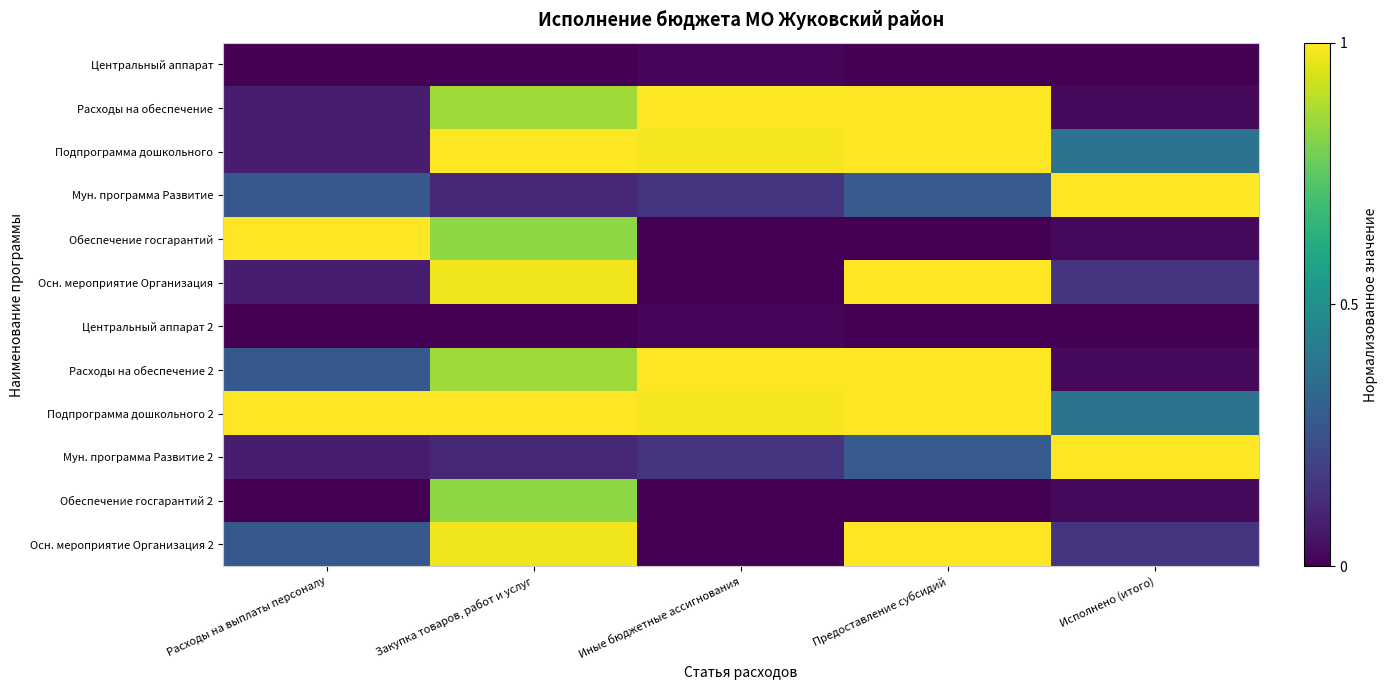

Count the number of categories in the chart.

5